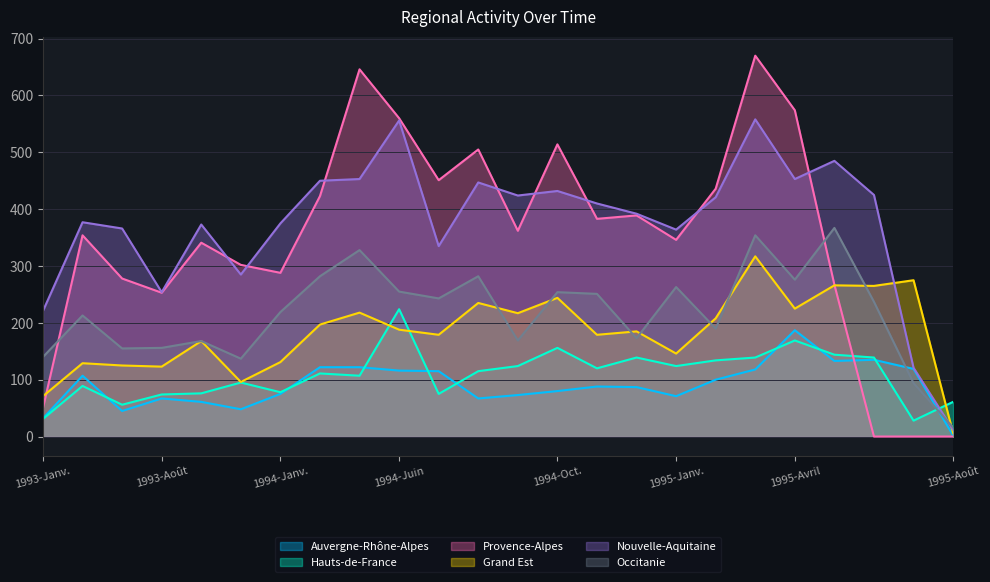

Where is the first local maximum for Nouvelle-Aquitaine?

1993-Juin